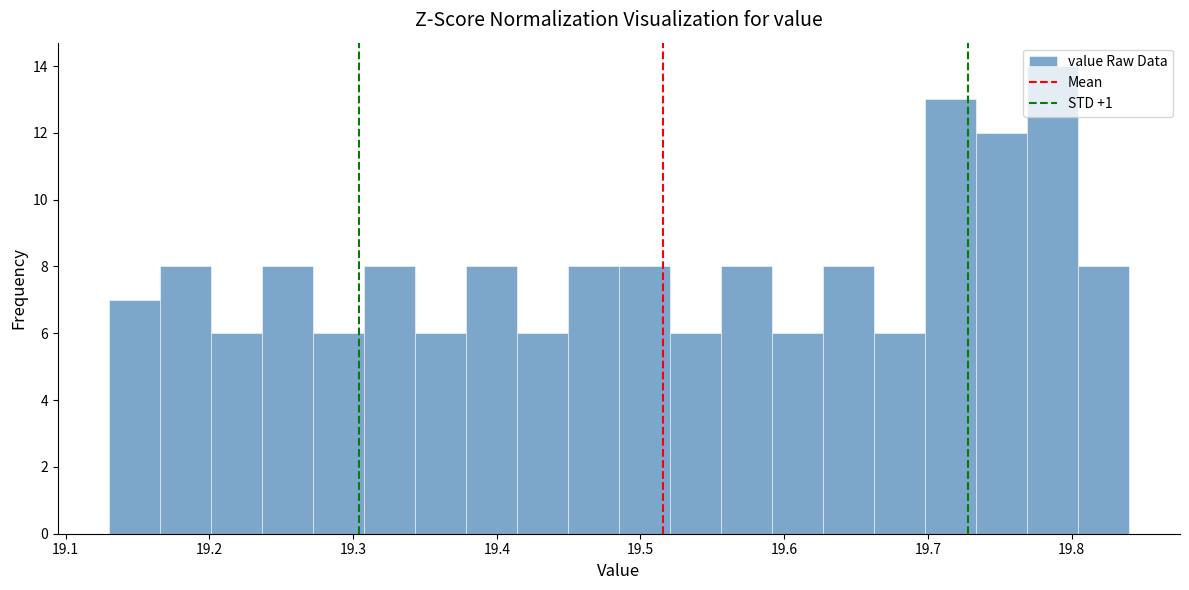

Around what value on the x-axis is the tallest bar? Give the approximate position of its centre, as read against the axis.

19.79